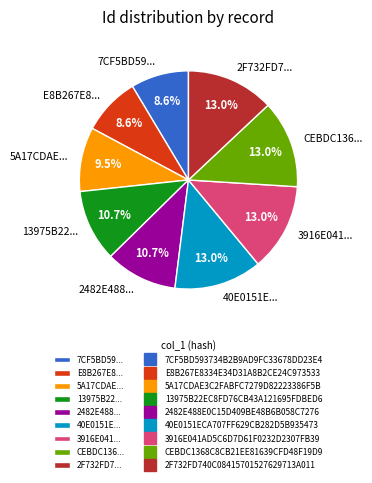

Which has a higher value, 5A17CDAE... or CEBDC136...?

CEBDC136...